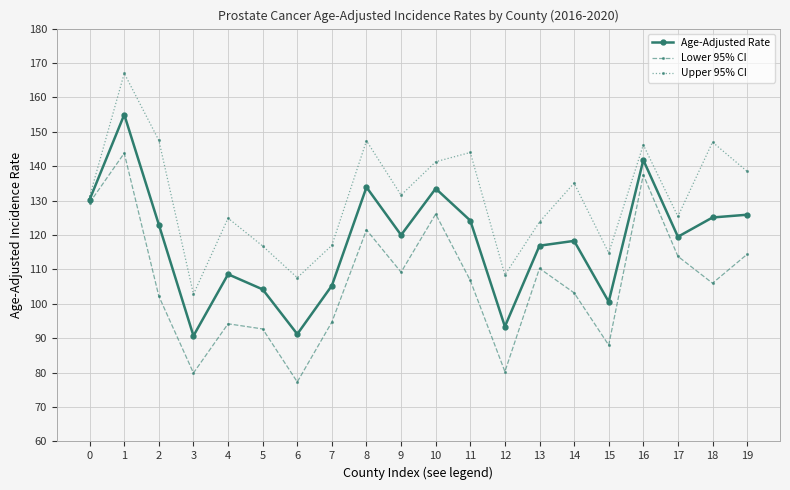

What is the value of the Age-Adjusted Rate point at the 19th from the left?

125.1